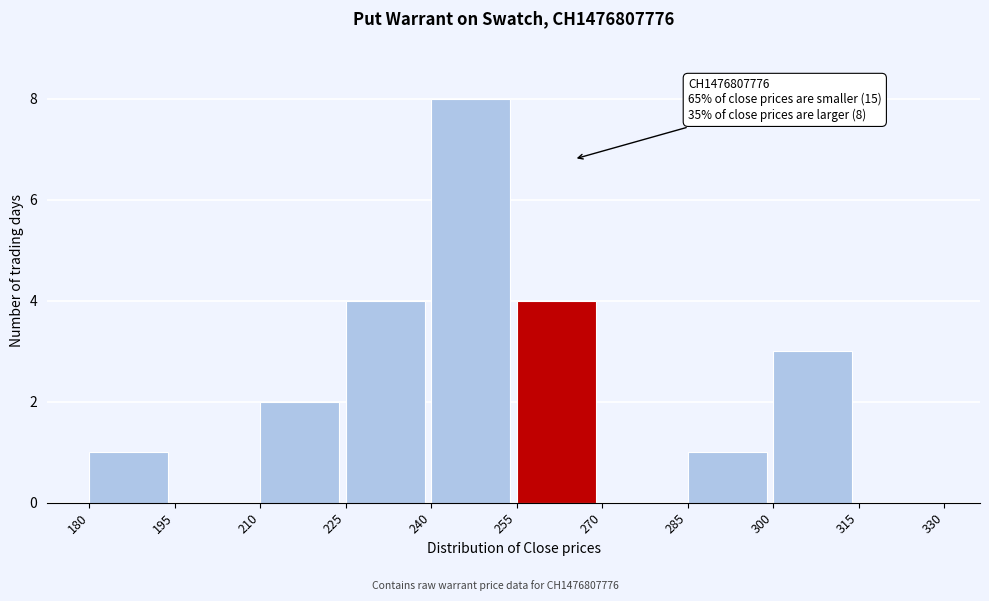

Which range on the x-axis has the tallest bar?

240 to 255